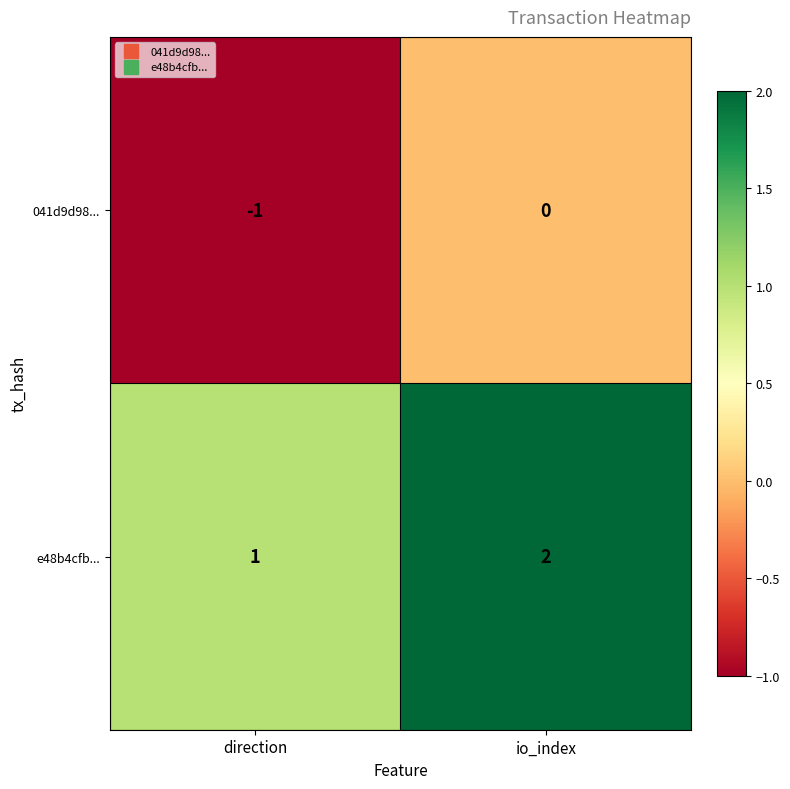

The 041d9d98... series shows 0 at direction. True or false?

False